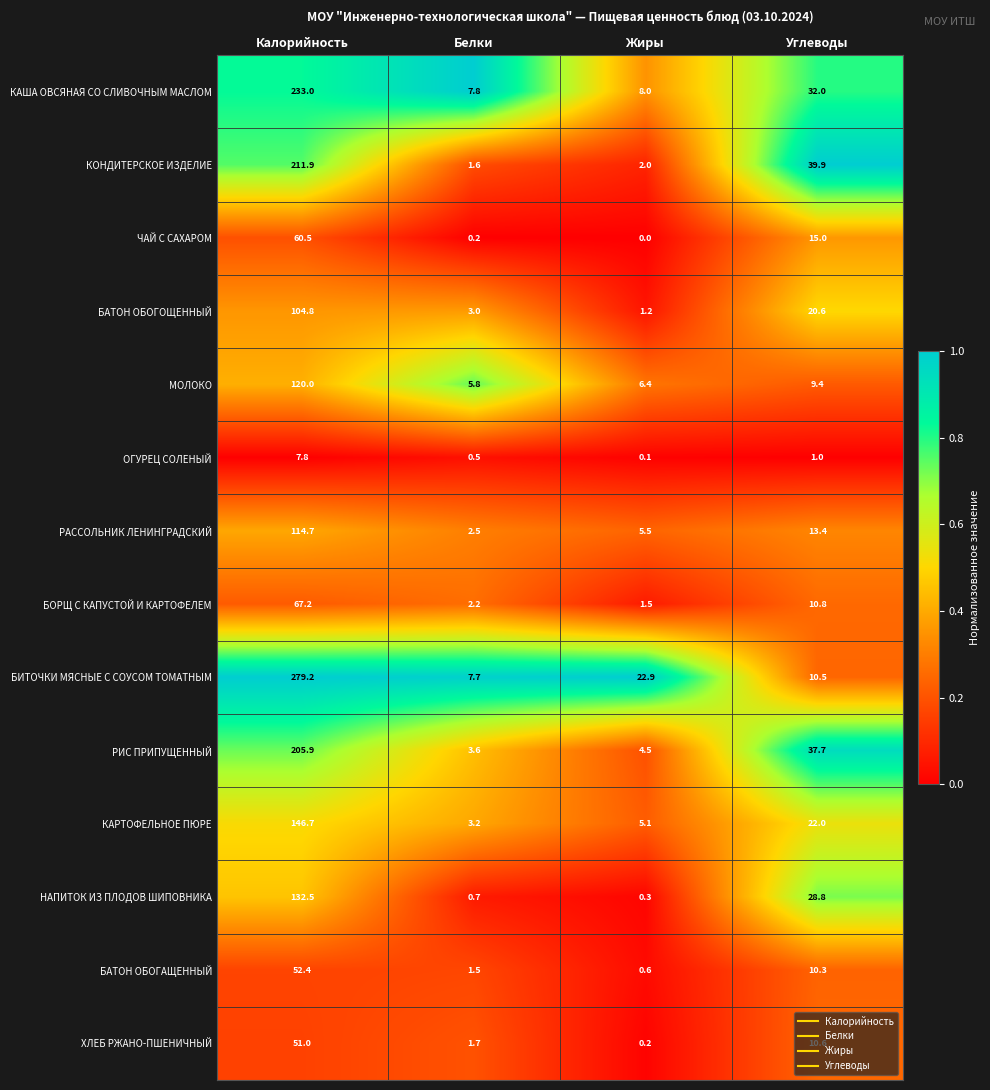

List the series in order of their peak value, highest first.

БИТОЧКИ МЯСНЫЕ С СОУСОМ ТОМАТНЫМ, КАША ОВСЯНАЯ СО СЛИВОЧНЫМ МАСЛОМ, КОНДИТЕРСКОЕ ИЗДЕЛИЕ, РИС ПРИПУЩЕННЫЙ, КАРТОФЕЛЬНОЕ ПЮРЕ, НАПИТОК ИЗ ПЛОДОВ ШИПОВНИКА, МОЛОКО, РАССОЛЬНИК ЛЕНИНГРАДСКИЙ, БАТОН ОБОГОЩЕННЫЙ, БОРЩ С КАПУСТОЙ И КАРТОФЕЛЕМ, ЧАЙ С САХАРОМ, БАТОН ОБОГАЩЕННЫЙ, ХЛЕБ РЖАНО-ПШЕНИЧНЫЙ, ОГУРЕЦ СОЛЕНЫЙ